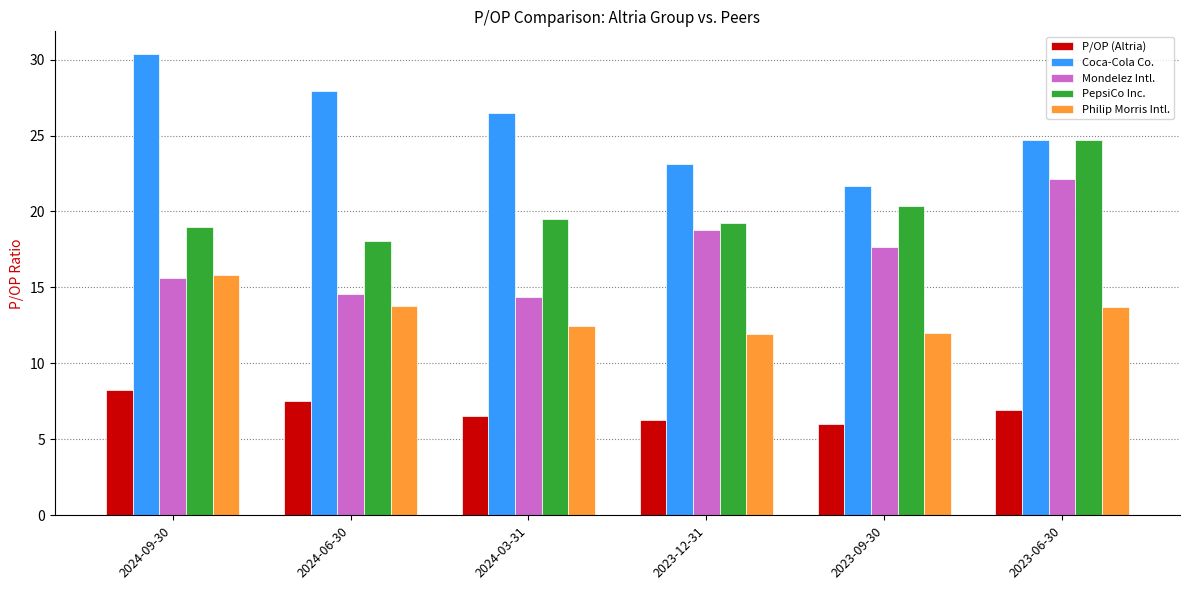

What is the sum of the PepsiCo Inc. values at 2023-12-31 and 2024-06-30?

37.3